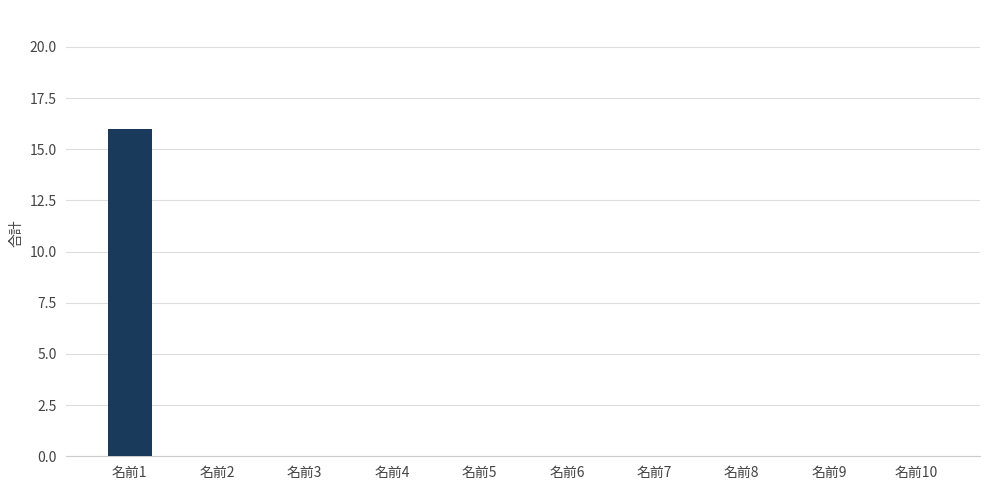

True or false: the data shows 0 at 名前6.

True